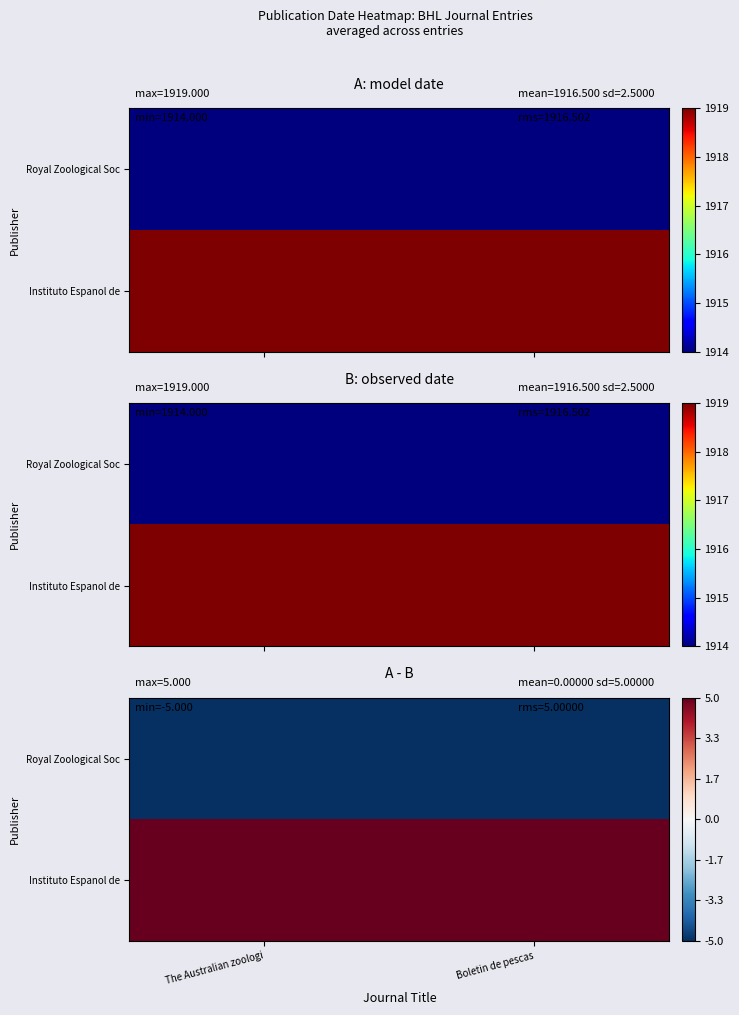

Which label corresponds to the smallest value in the chart?

The Australian zoologi